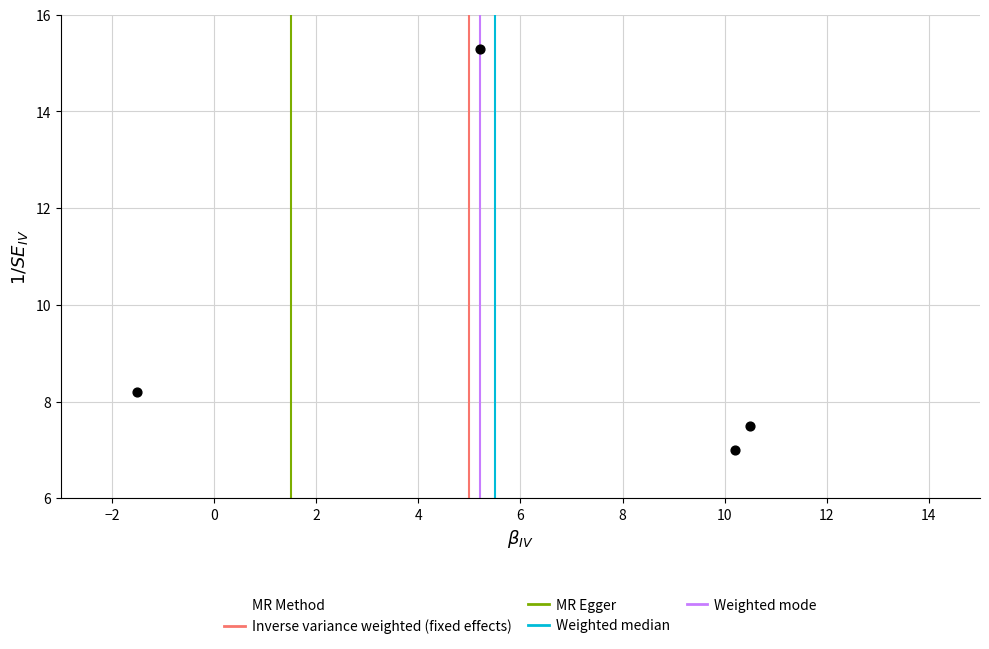

What Y value in the scatter plot is closest to 11?

8.2